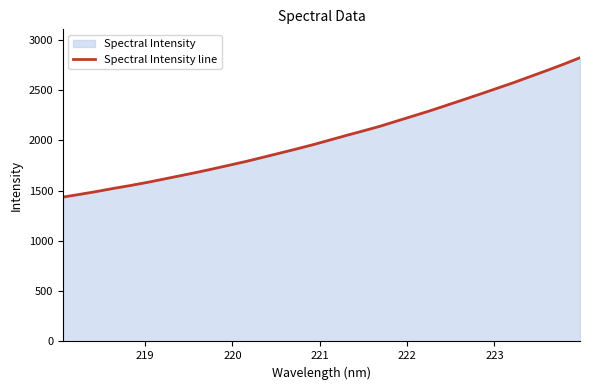

What is the difference between the maximum and minimum values?

1385.6